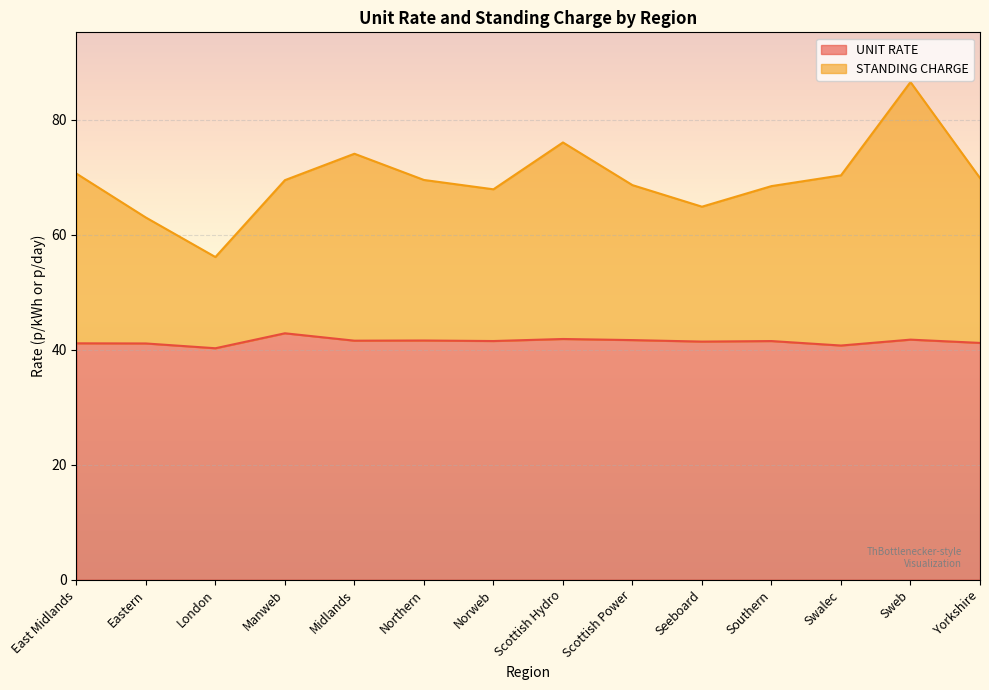

In UNIT RATE, how many points are lower than both neighbors (excluding endpoints)?

5